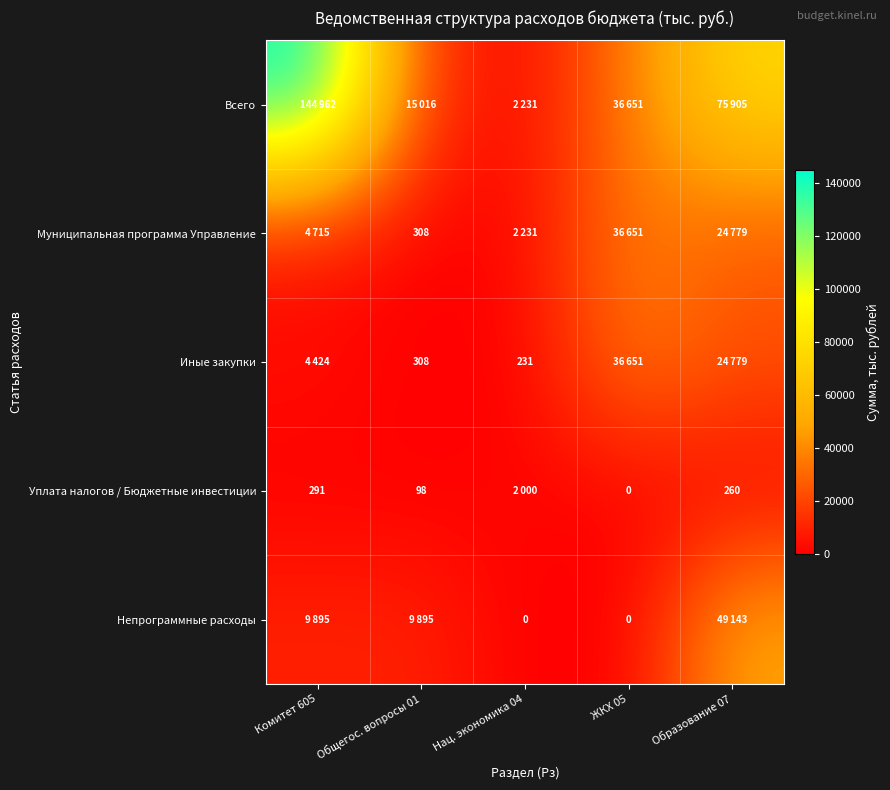

True or false: Уплата налогов / Бюджетные инвестиции has a value of 396 at Образование 07.

False